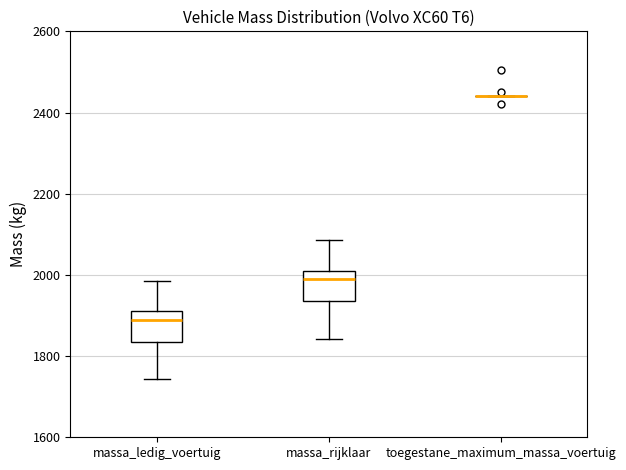

Where is the lower edge of the box for massa_ledig_voertuig on the y-axis? The values are not printed on the chart, so give them approximately, as read against the axis.

1840